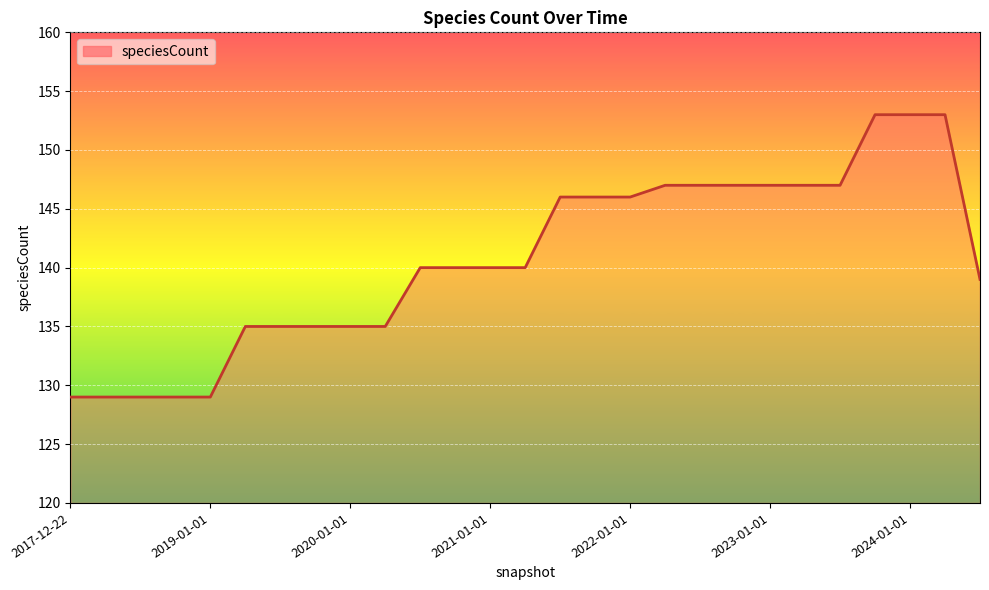

What is the minimum value shown in the chart?

129